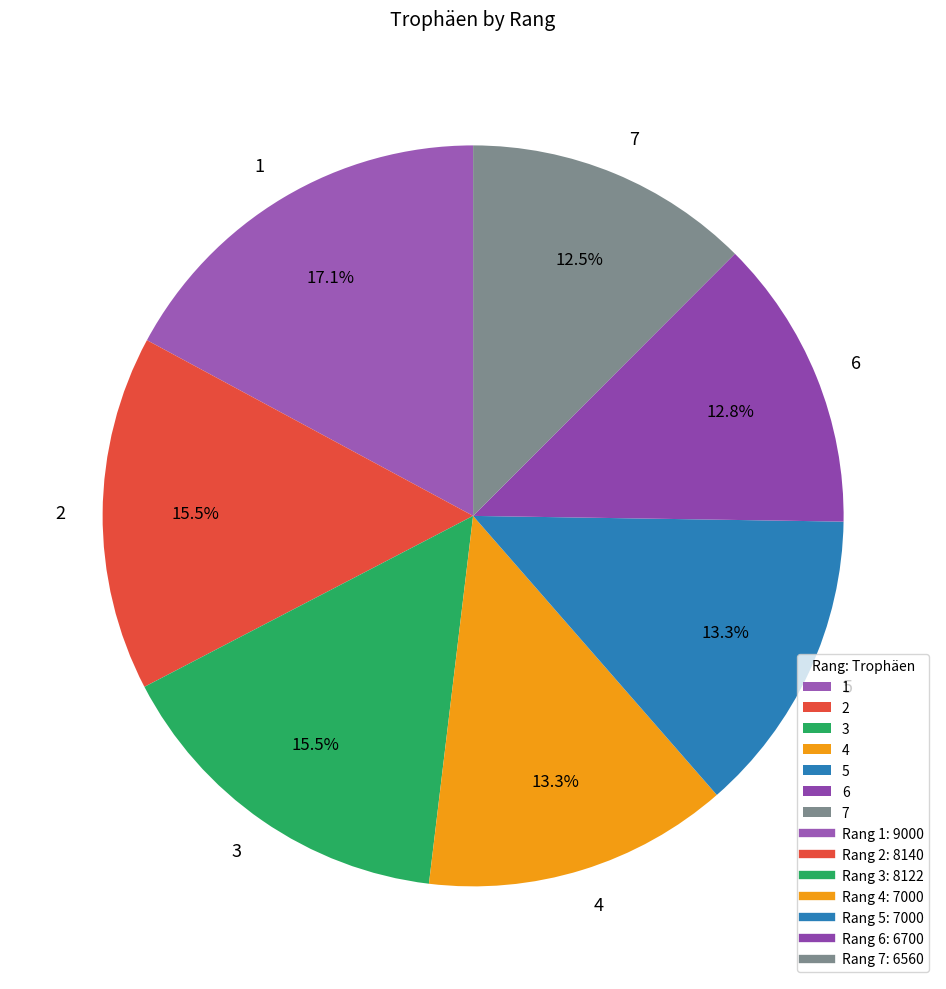

What is the largest slice in the pie chart?

1